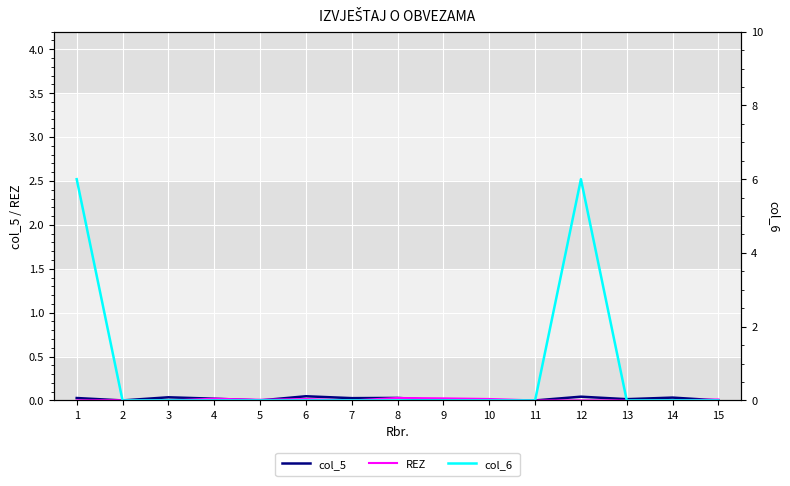

At which category does col_5 reach its first local valley?

2